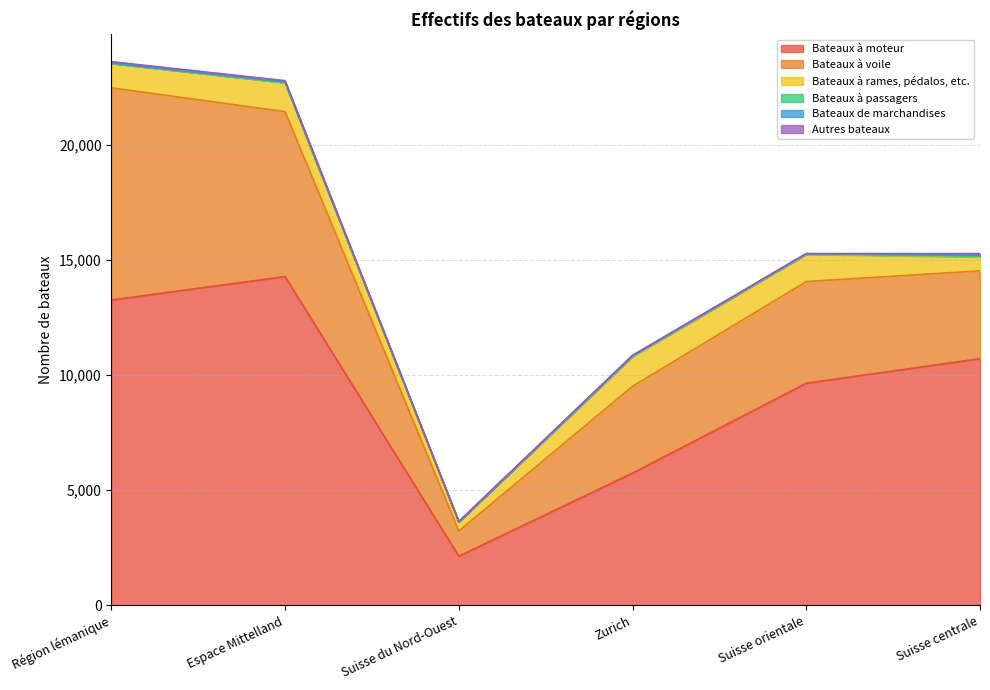

Reading left to right, what are all the values shown in this chart?

Bateaux à moteur: Région lémanique=13259	Espace Mittelland=14278	Suisse du Nord-Ouest=2138	Zurich=5745	Suisse orientale=9648	Suisse centrale=10713
Bateaux à voile: Région lémanique=9213	Espace Mittelland=7159	Suisse du Nord-Ouest=1096	Zurich=3771	Suisse orientale=4413	Suisse centrale=3814
Bateaux à rames, pédalos, etc.: Région lémanique=1060	Espace Mittelland=1255	Suisse du Nord-Ouest=392	Zurich=1291	Suisse orientale=1181	Suisse centrale=604
Bateaux à passagers: Région lémanique=1	Espace Mittelland=9	Suisse du Nord-Ouest=8	Zurich=25	Suisse orientale=17	Suisse centrale=23
Bateaux de marchandises: Région lémanique=15	Espace Mittelland=25	Suisse du Nord-Ouest=0	Zurich=1	Suisse orientale=9	Suisse centrale=55
Autres bateaux: Région lémanique=60	Espace Mittelland=55	Suisse du Nord-Ouest=11	Zurich=28	Suisse orientale=9	Suisse centrale=65